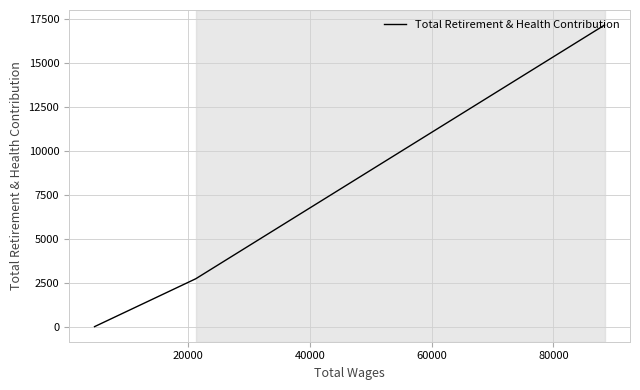

Is it true that the value at 20000 is 4023?

False